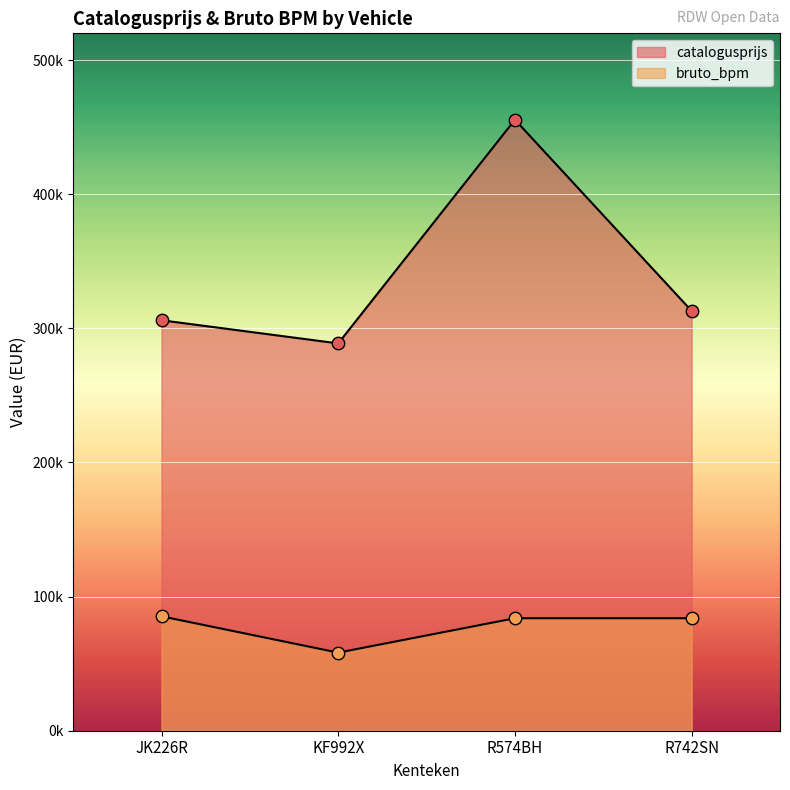

What are all the series names shown in the legend?

catalogusprijs, bruto_bpm